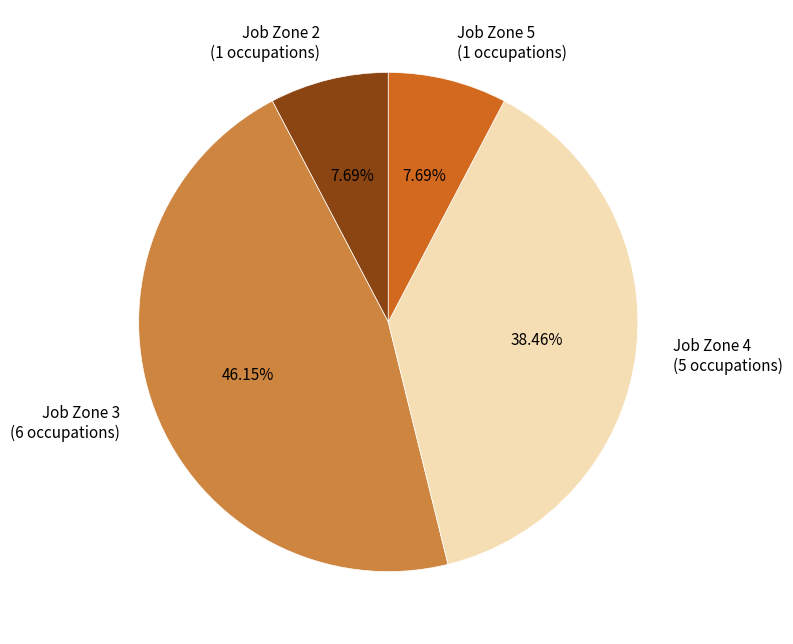

Is there a majority slice in this chart?

No